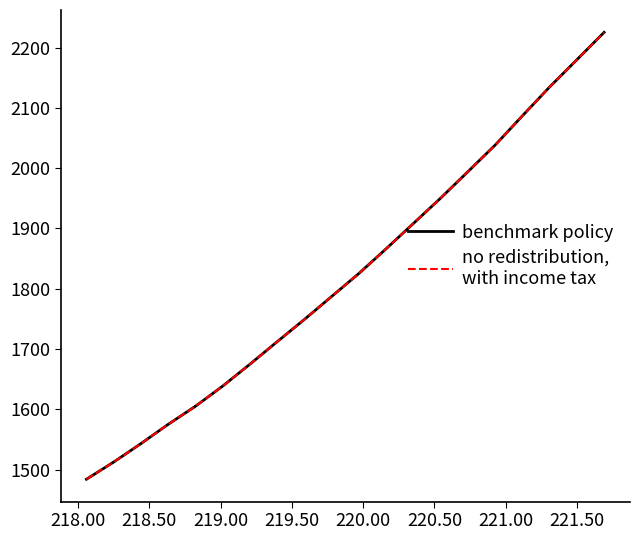

Is this an area chart (filled region under the line)?

No